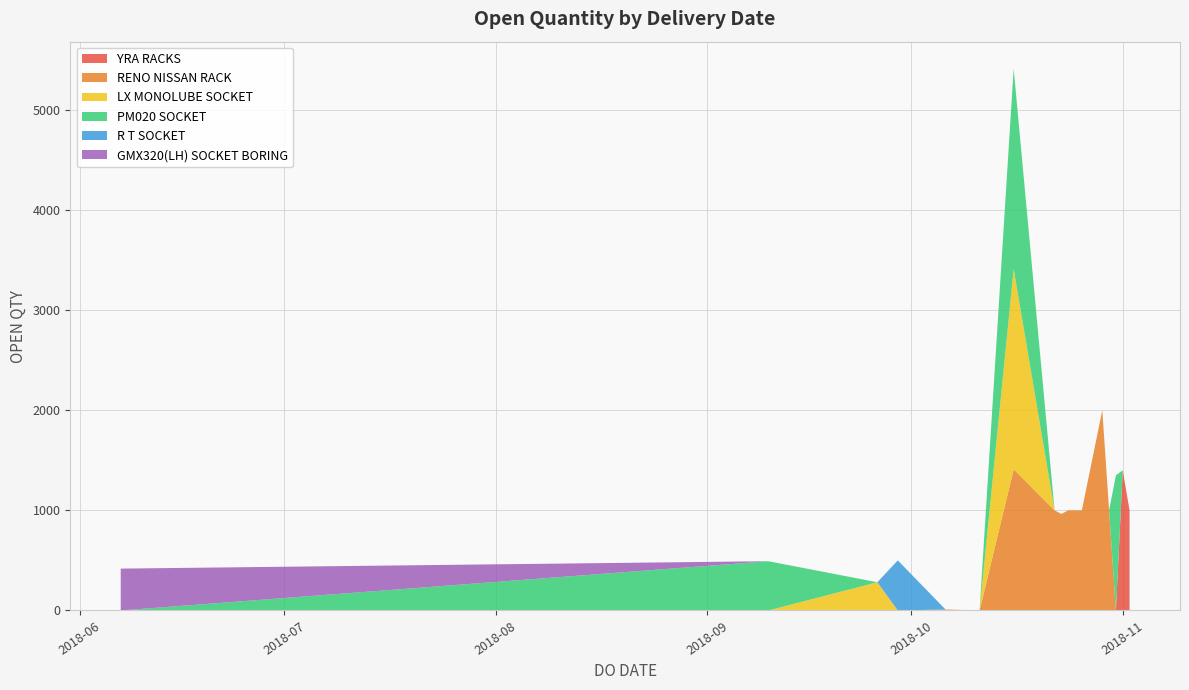

Reading right to left, what are all the values shown in this chart?

111	113	418	500	1350	2000	492	2000	282	1000	1000	1000	1000	1000	1000	964	1000	1000	200	210	10	1000	200	1000	200